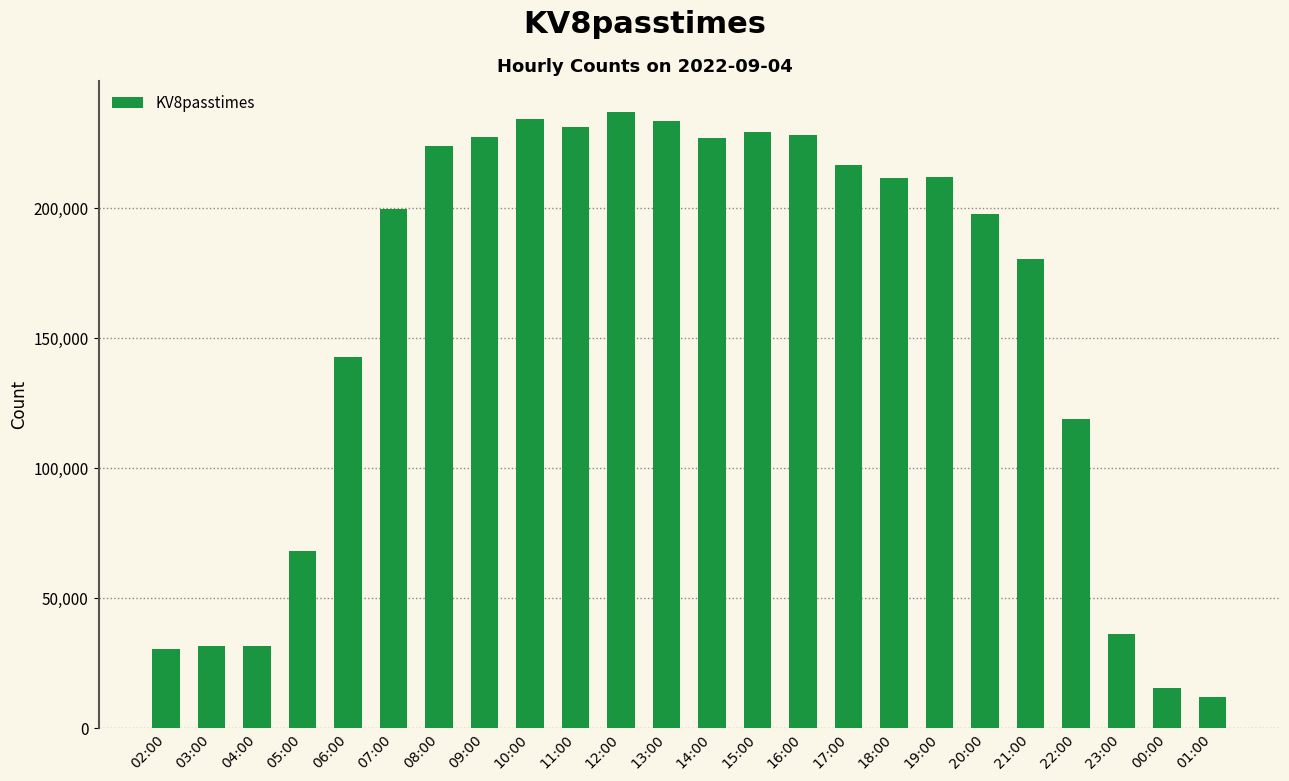

The chart shows a value of 15327 at 00:00. True or false?

True